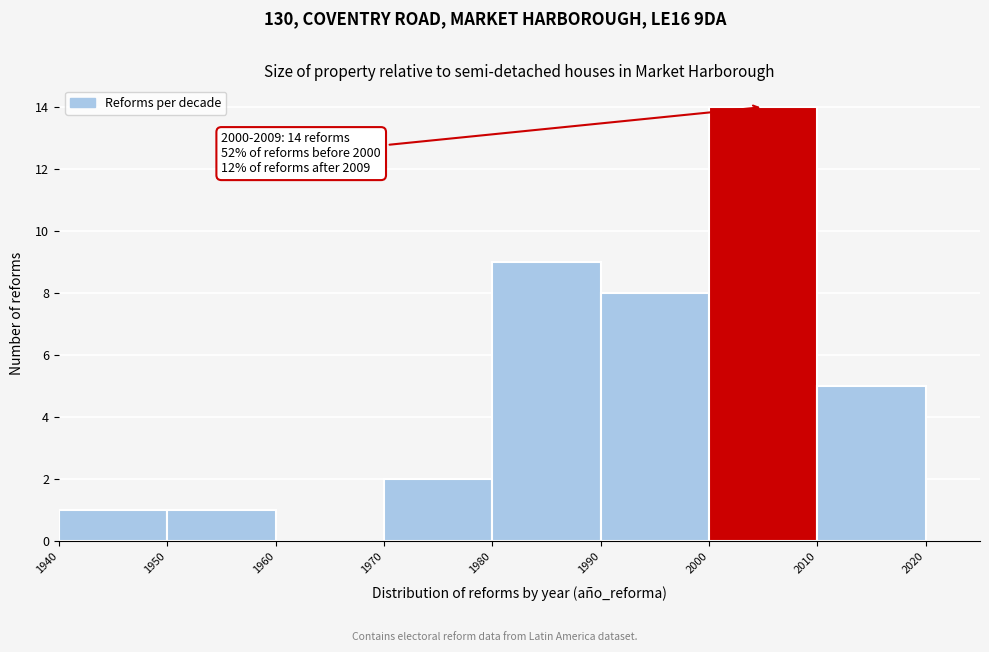

Which range on the x-axis has the tallest bar?

2000 to 2010